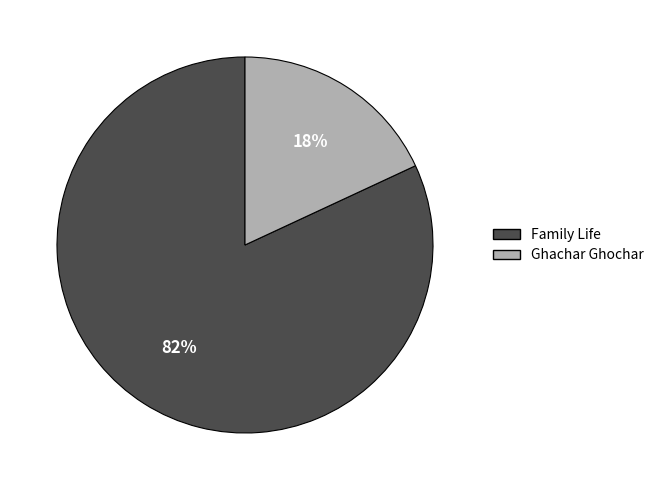

How many slices are in this pie chart?

2